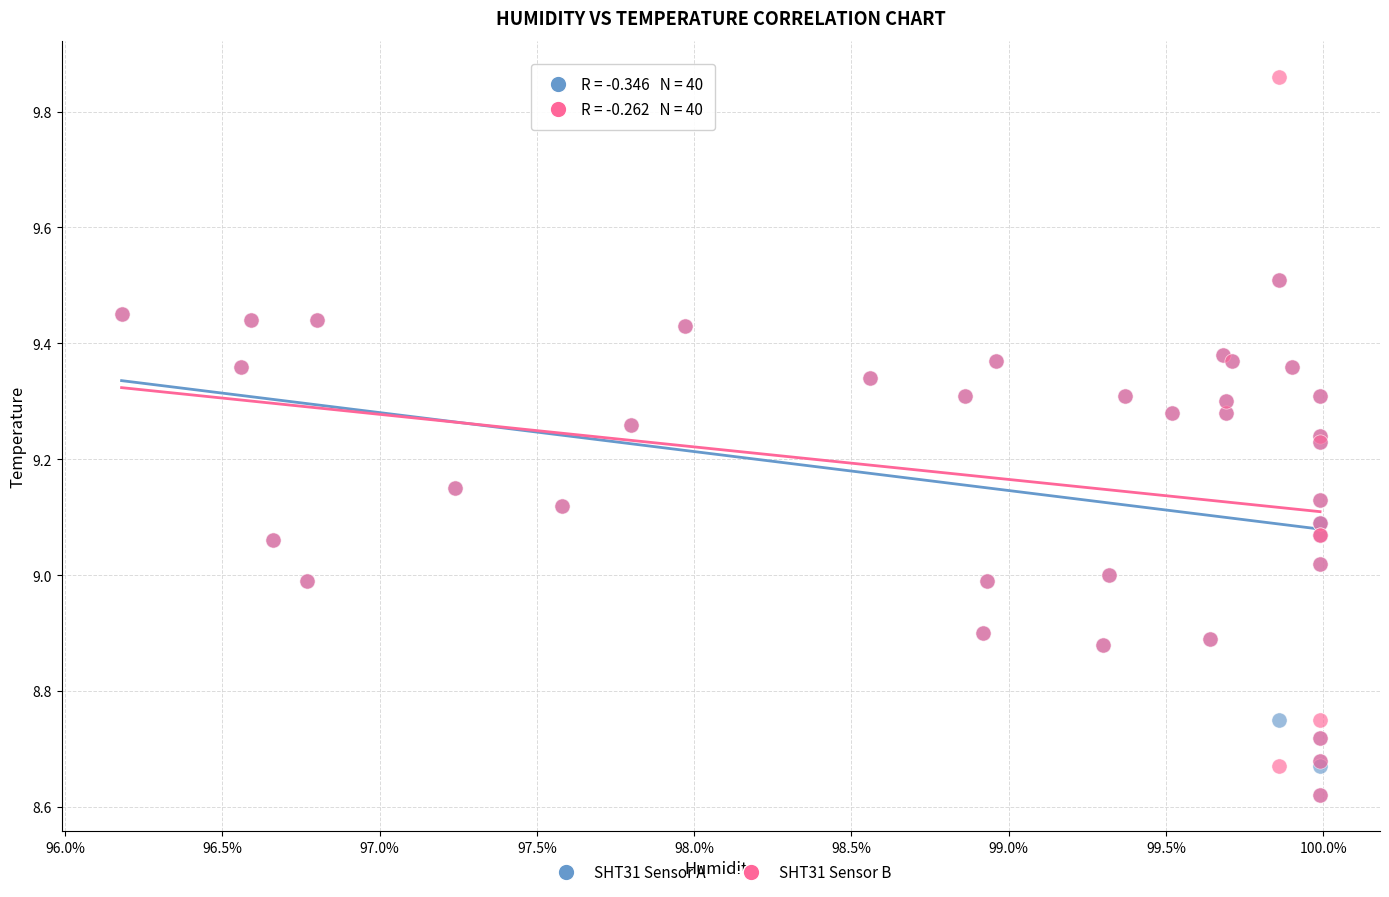

Which series has the widest spread of Y values?

SHT31 Sensor B